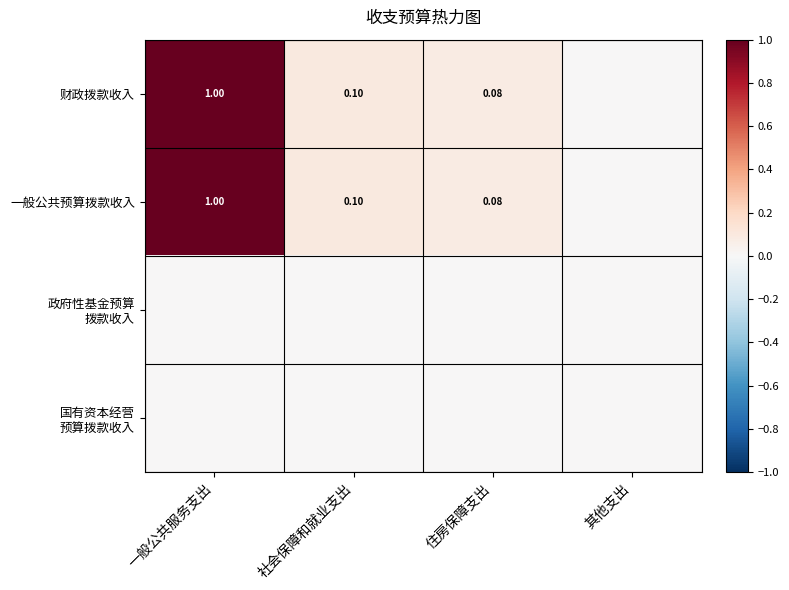

The 国有资本经营 预算拨款收入 series shows 0.0 at 一般公共服务支出. True or false?

True